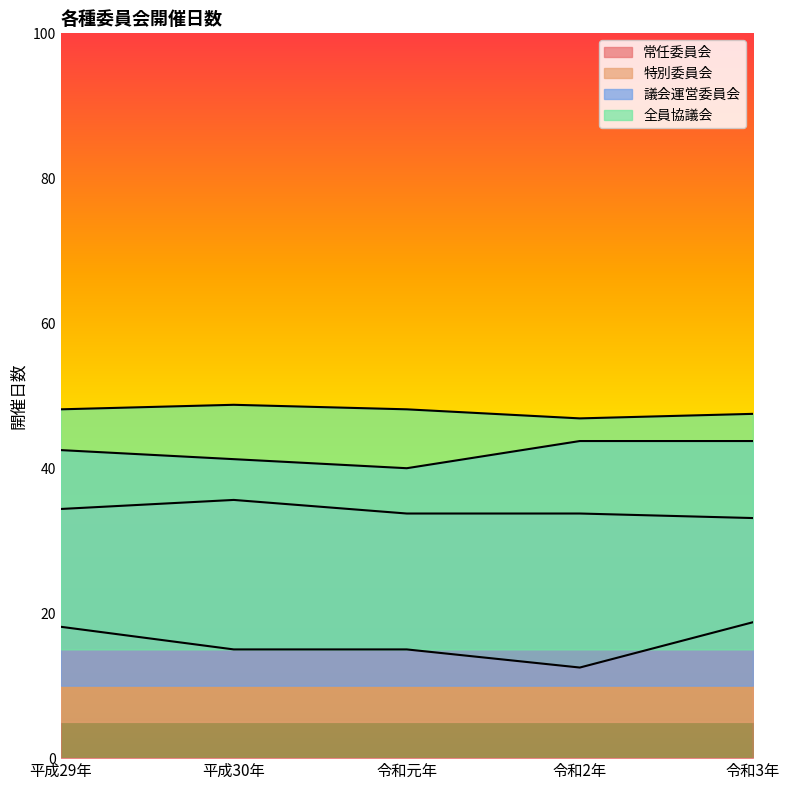

What are all the series names shown in the legend?

常任委員会, 特別委員会, 議会運営委員会, 全員協議会